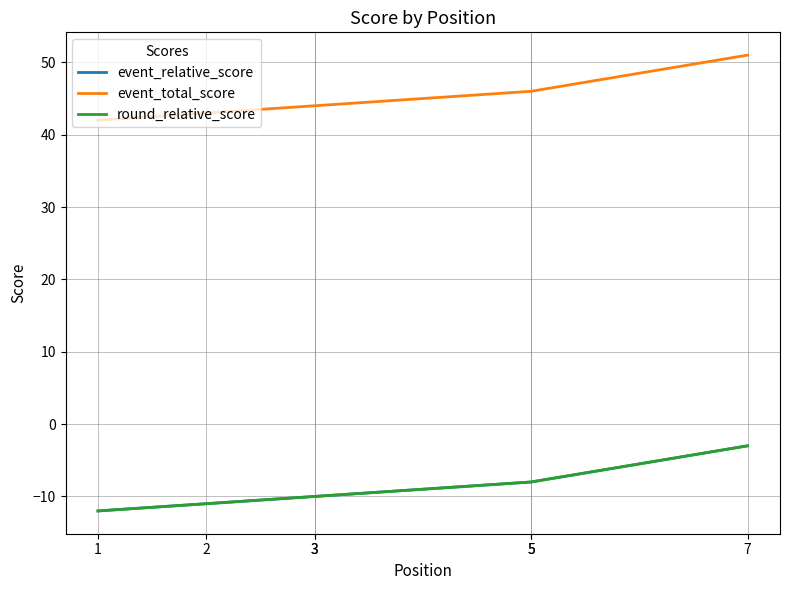

At which category is the sum across all series the highest?

7